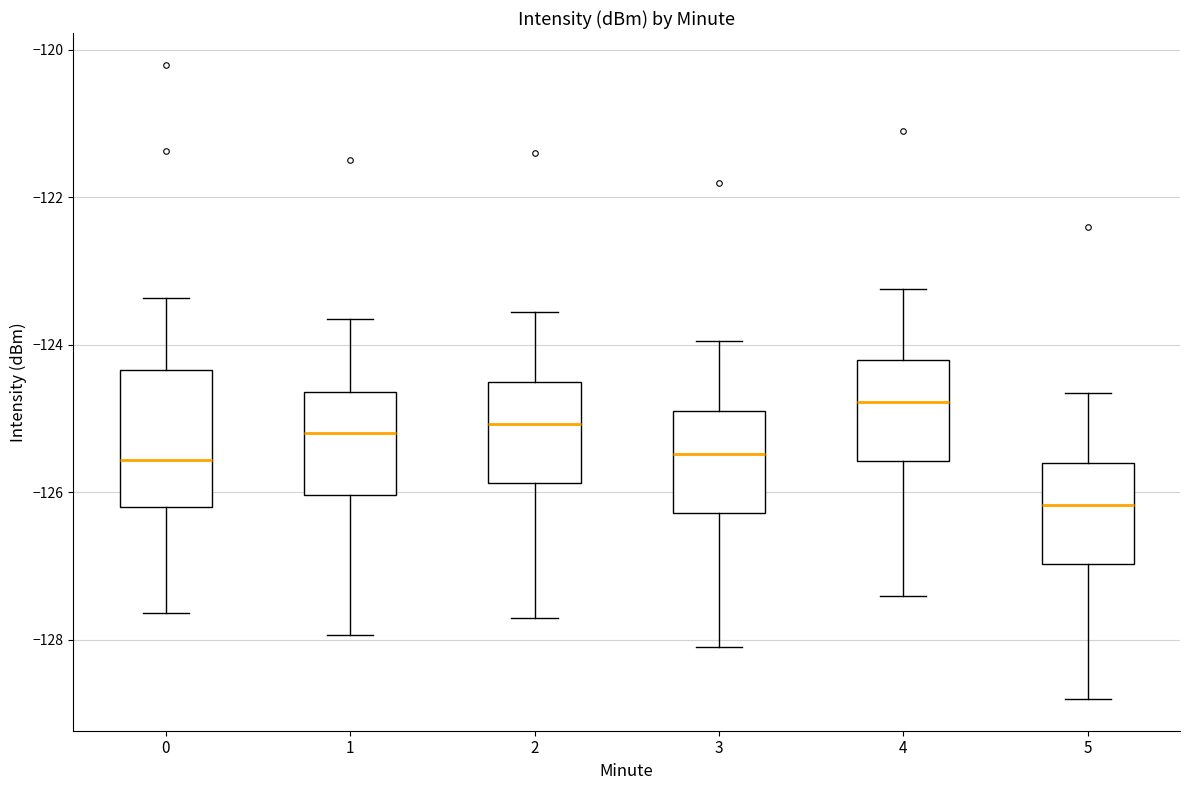

Reading left to right, read every box against the y-axis: the position of its median line, the range the box covers, and the ends of its whiskers. The values are not printed on the chart, so give them approximately, as read against the axis.

0: median -125.6, box -126.2 to -124.4, whiskers -127.6 to -123.4
1: median -125.2, box -126.0 to -124.6, whiskers -128.0 to -123.6
2: median -125.0, box -125.8 to -124.4, whiskers -127.6 to -123.6
3: median -125.4, box -126.2 to -124.8, whiskers -128.0 to -124.0
4: median -124.8, box -125.6 to -124.2, whiskers -127.4 to -123.2
5: median -126.2, box -127.0 to -125.6, whiskers -128.8 to -124.6